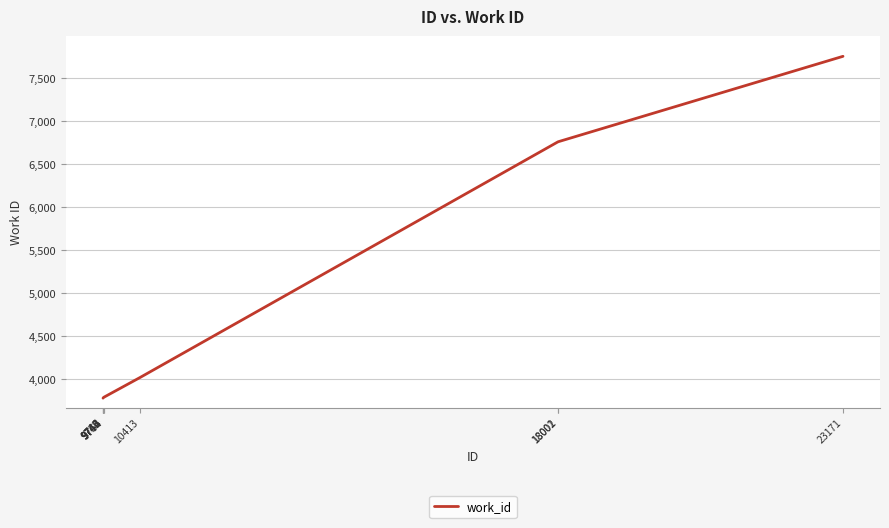

Between 10413 and 9745, which is larger?

10413